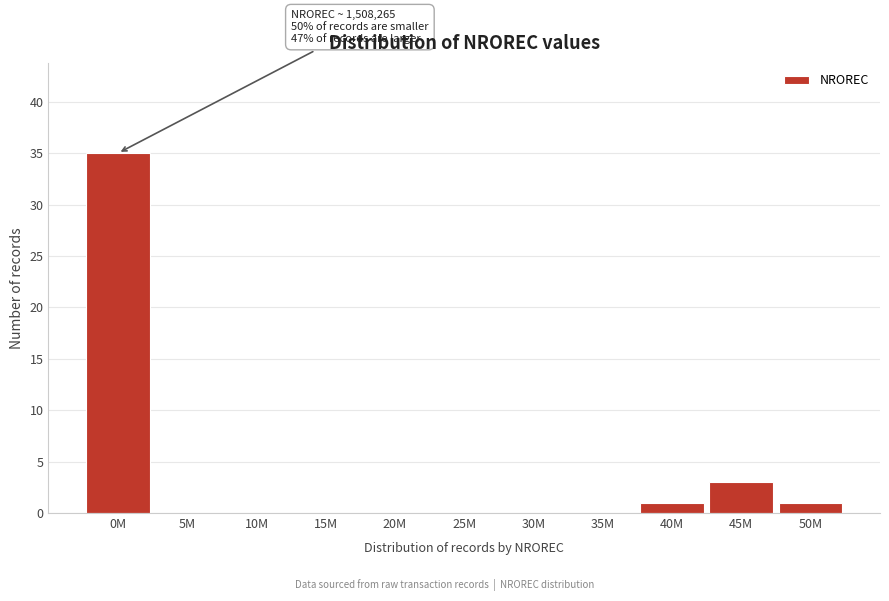

Reading left to right, list all the values displayed in this chart.

0M=35	5M=0	10M=0	15M=0	20M=0	25M=0	30M=0	35M=0	40M=1	45M=3	50M=1